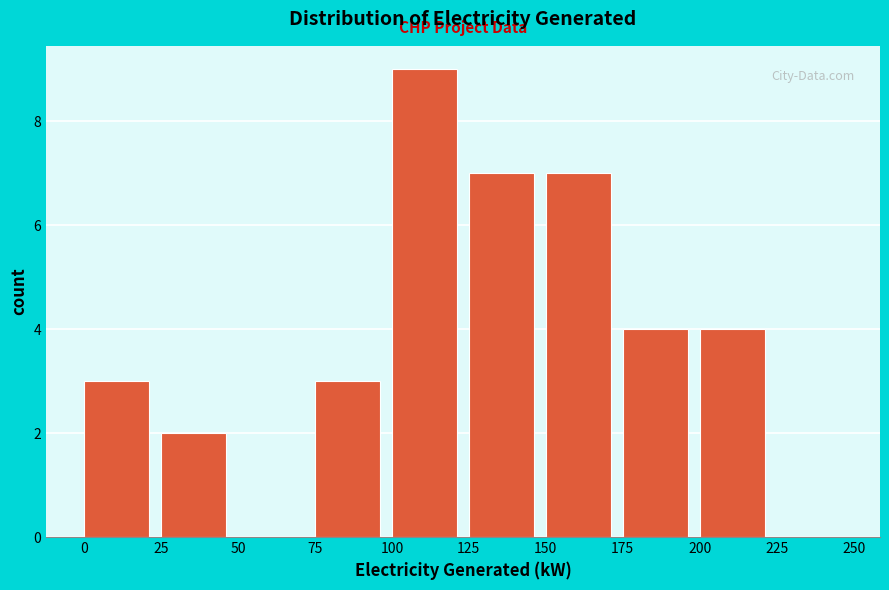

What is the height of the bar covering 25 to 50 on the x-axis? The values are not printed on the chart, so give them approximately, as read against the axis.

2